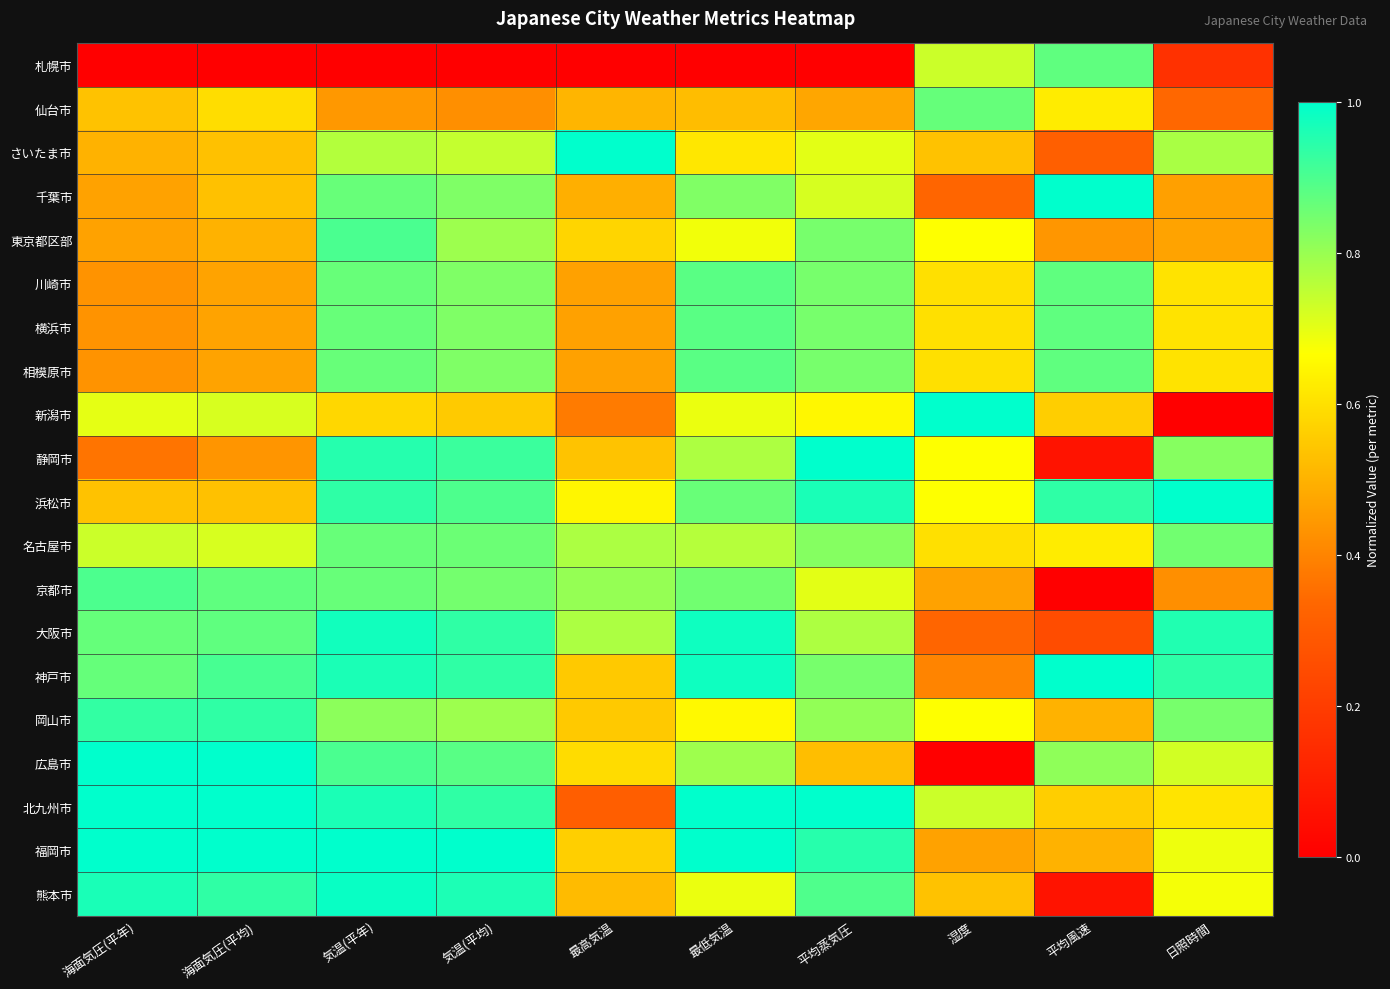

What is the difference between the highest and lowest values at 最高気温?

1.0